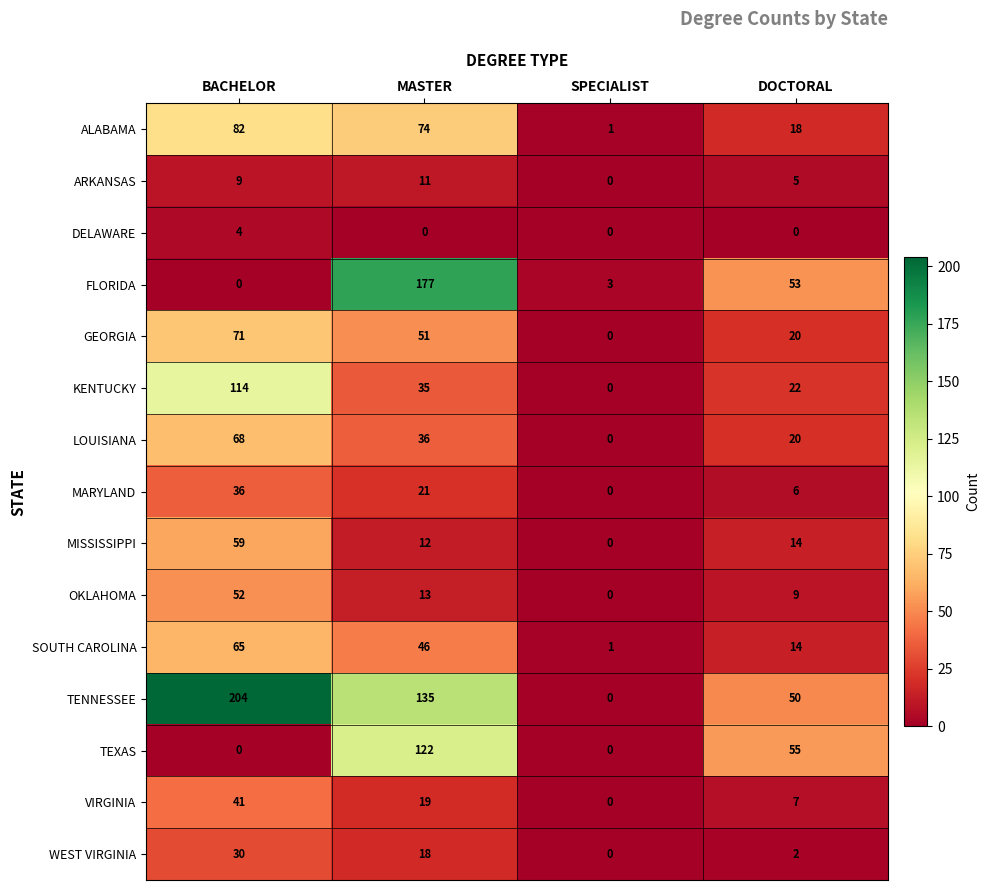

What is the maximum value for TEXAS?

122